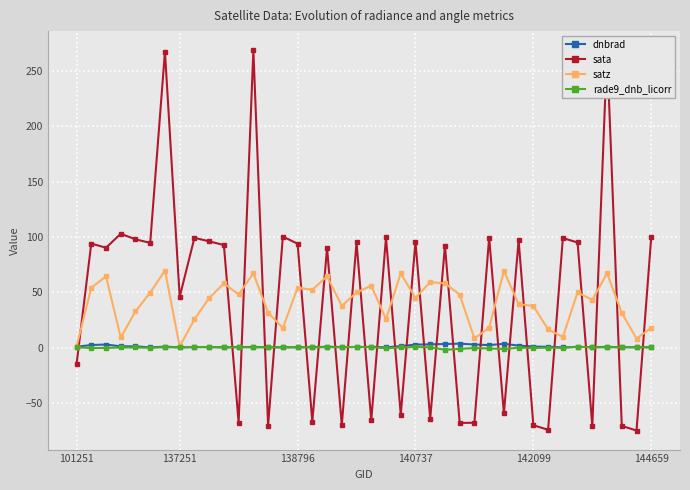

What is the greatest value displayed?

268.9